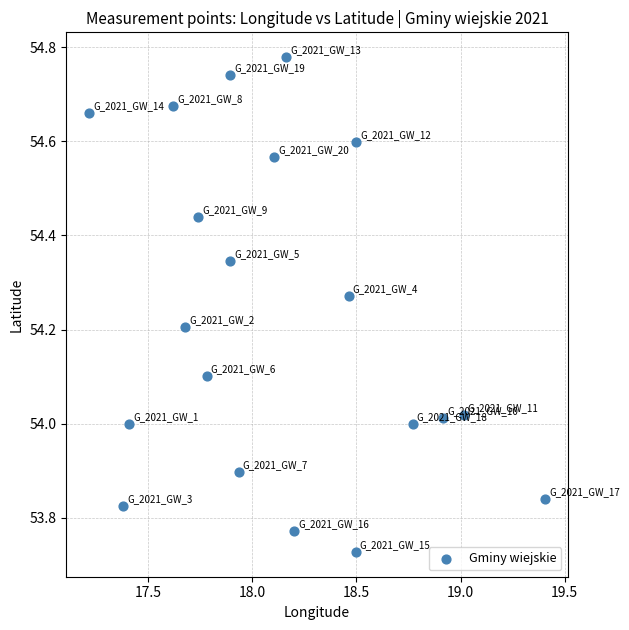

What is the range of X values (max minus min)?

2.2